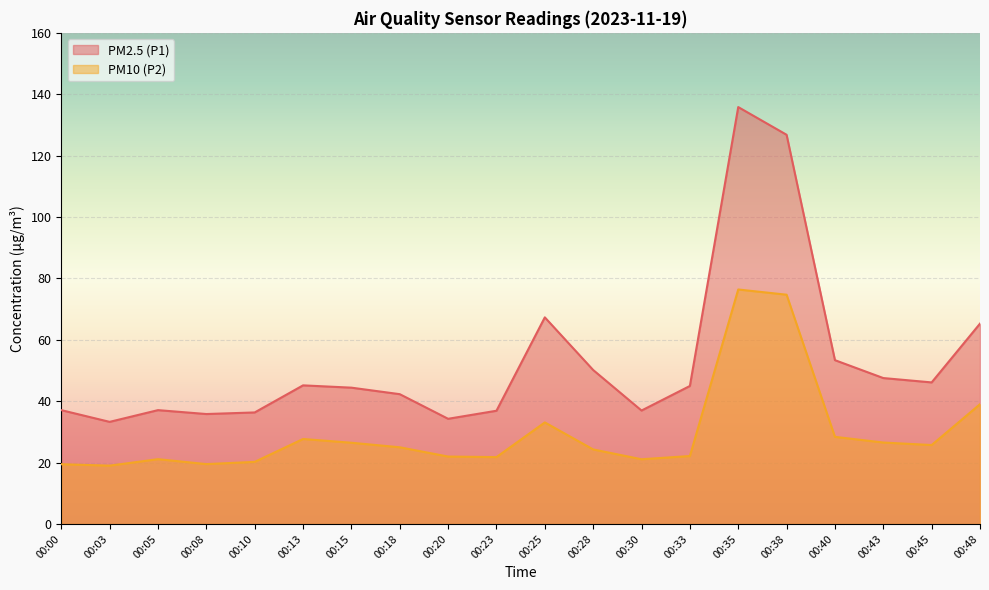

What is the approximate value of PM2.5 (P1) at 00:28?

50.2